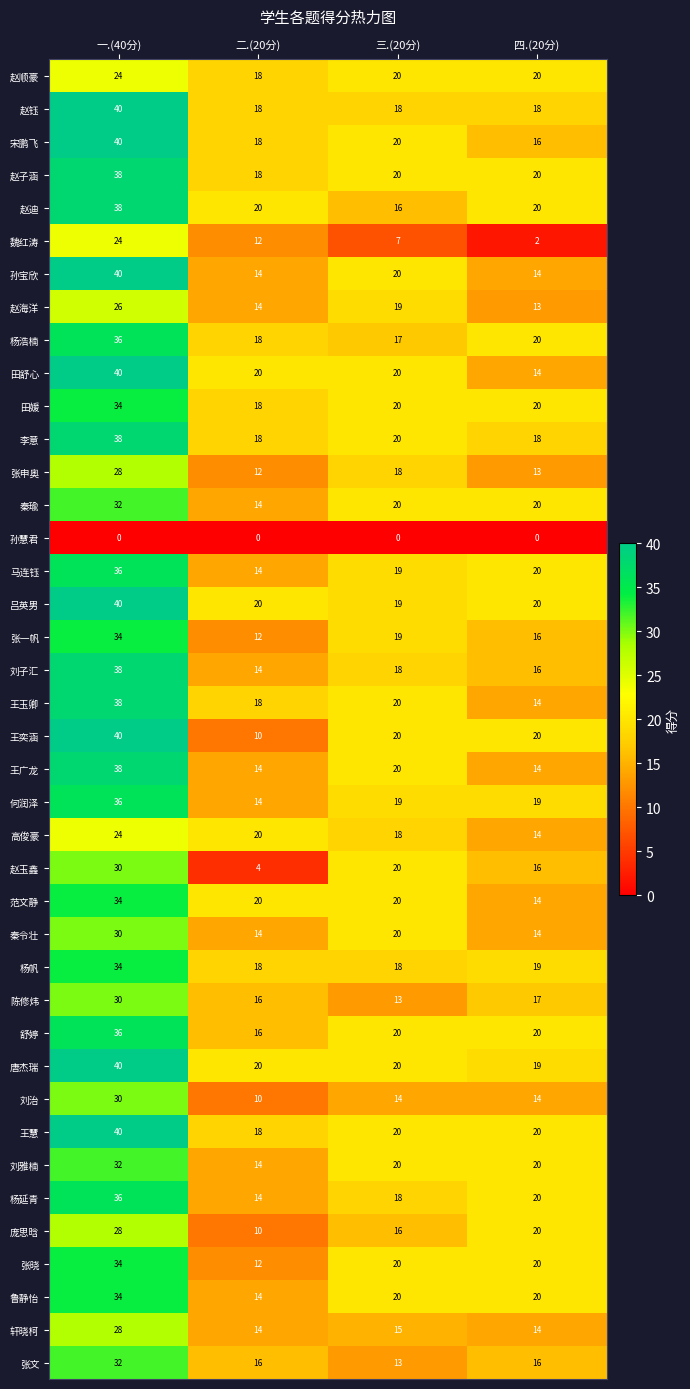

What is the average value of the 秦令壮 series?

20